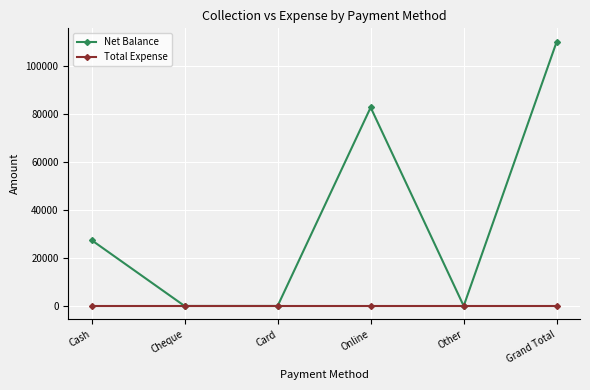

Which category has the highest value in the Net Balance series?

Grand Total